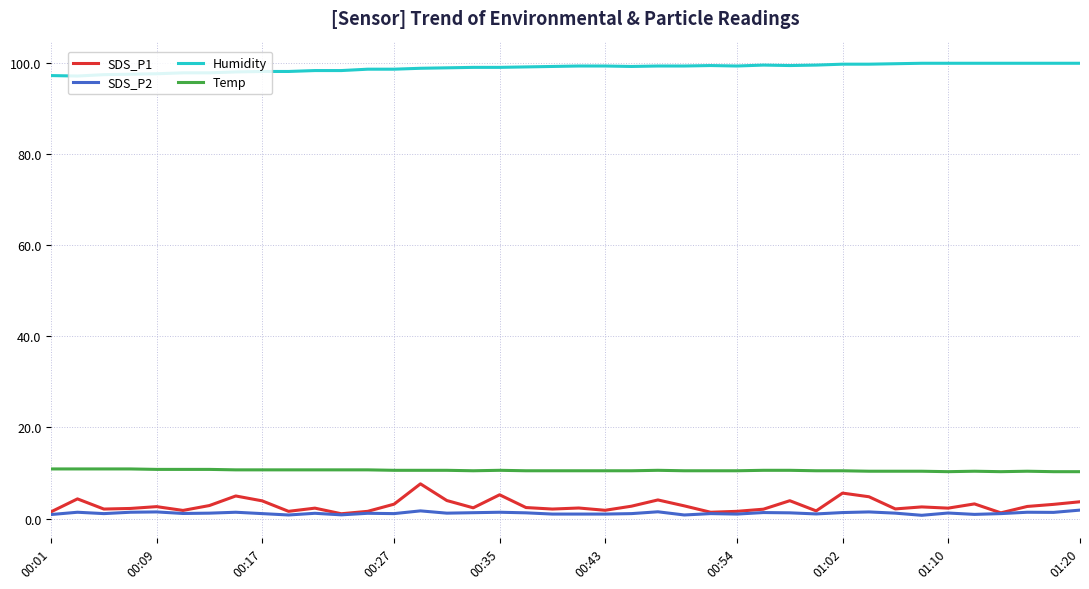

What are all the series names shown in the legend?

SDS_P1, SDS_P2, Humidity, Temp